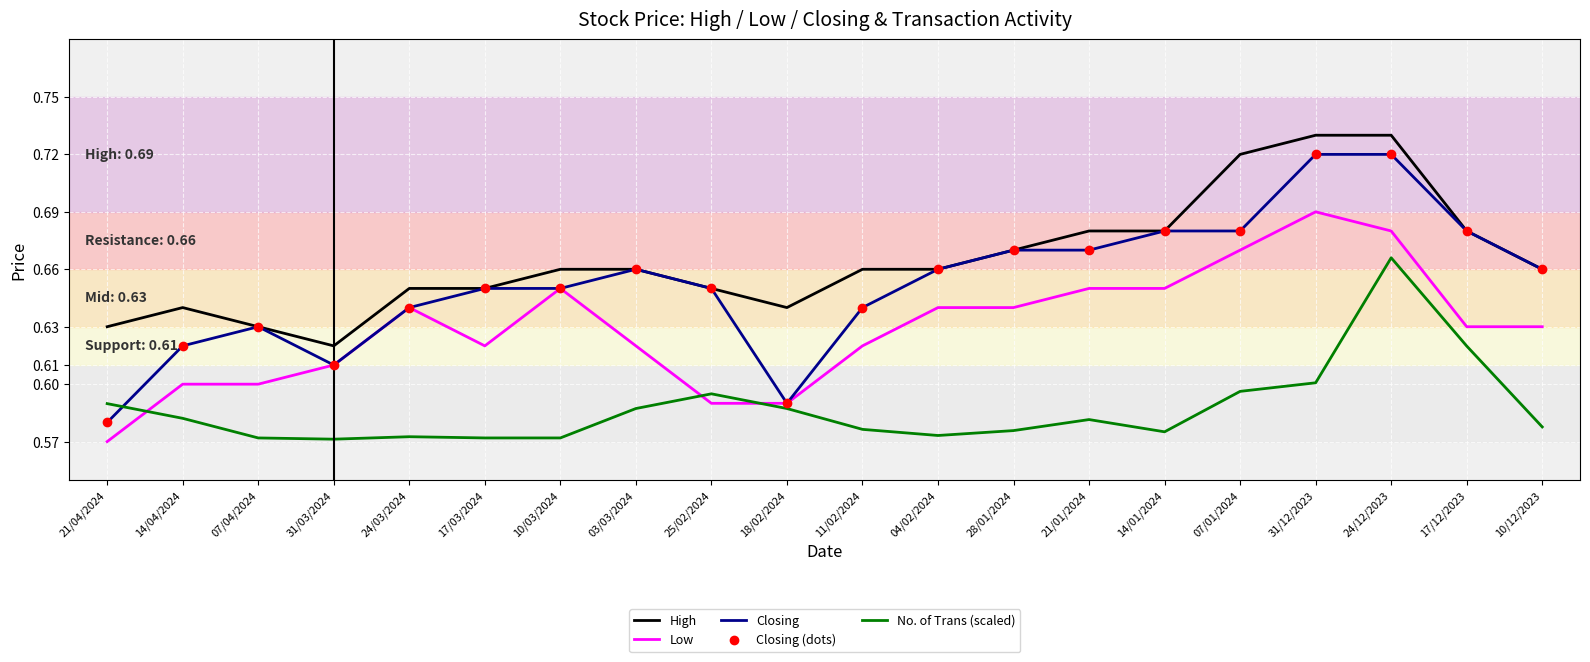

Which series changed the most between 07/04/2024 and 04/02/2024?

Low